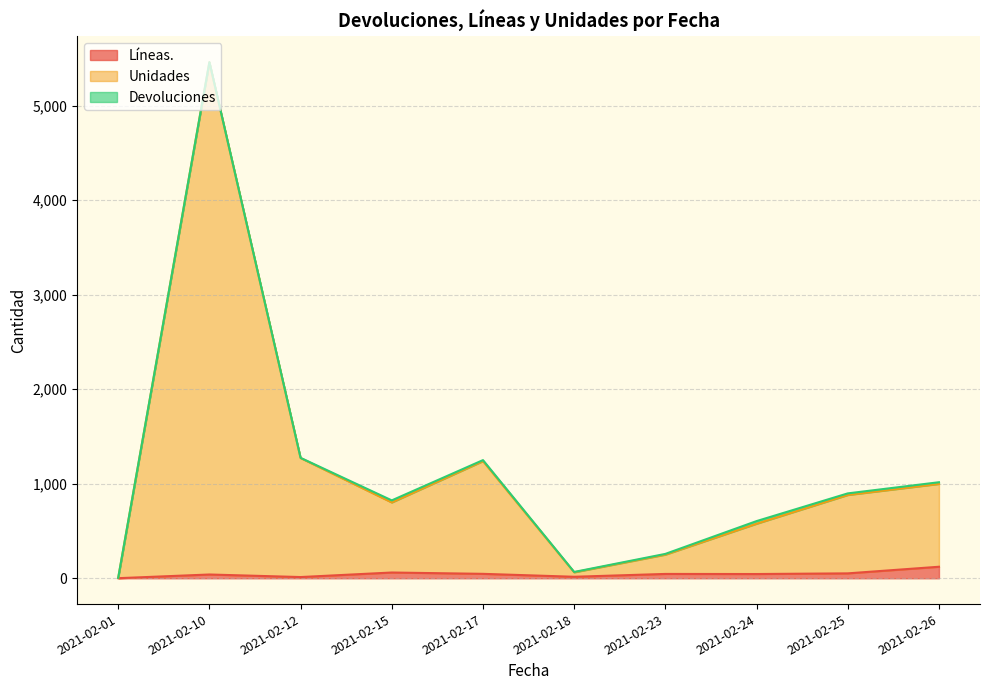

At which category is the sum across all series the highest?

2021-02-10